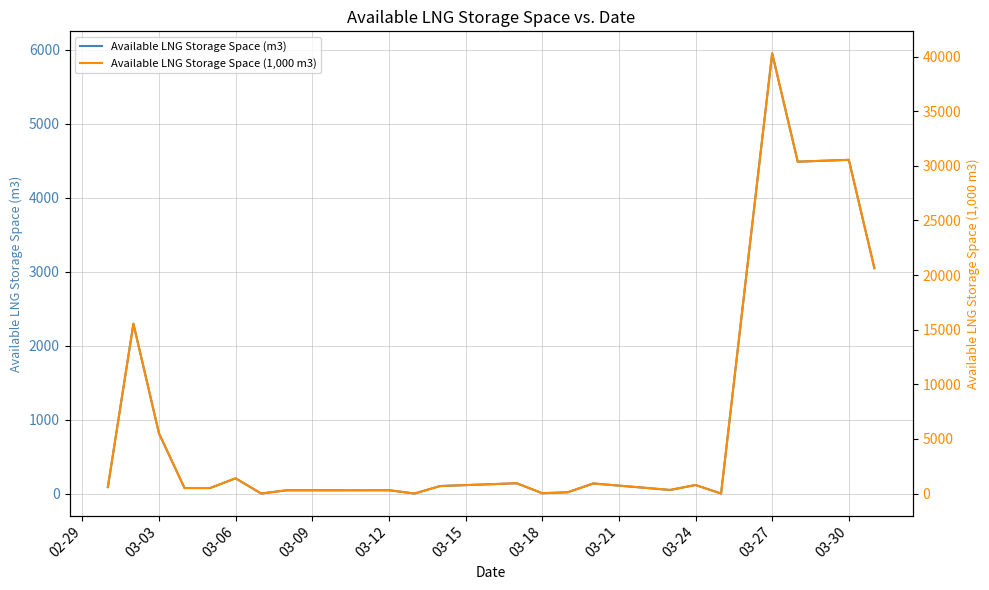

At which label does Available LNG Storage Space (m3) reach its peak?

03-27